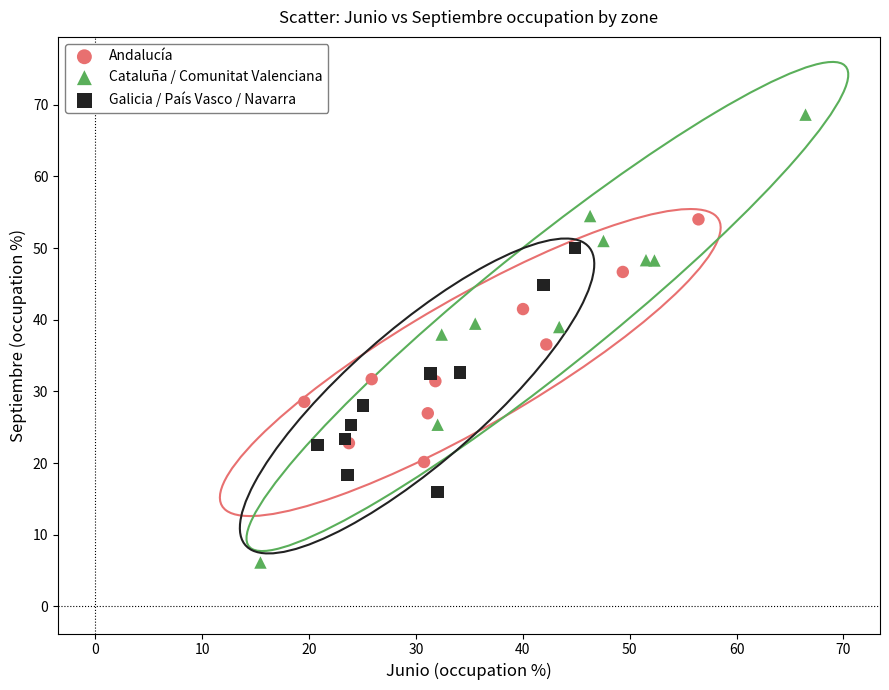

Which series contains the lowest Y value?

Cataluña / Comunitat Valenciana